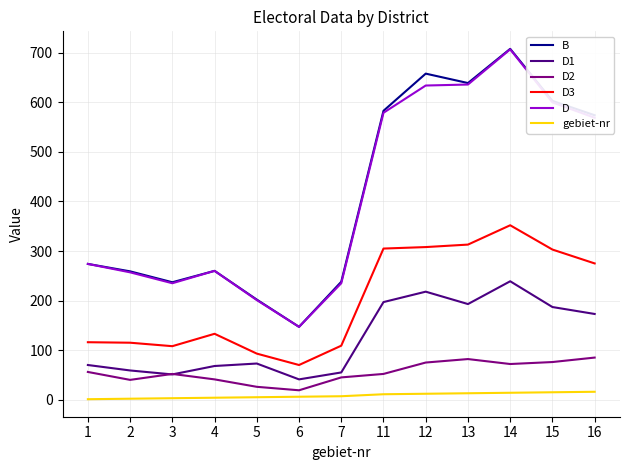

True or false: D1 and D intersect in this chart.

False